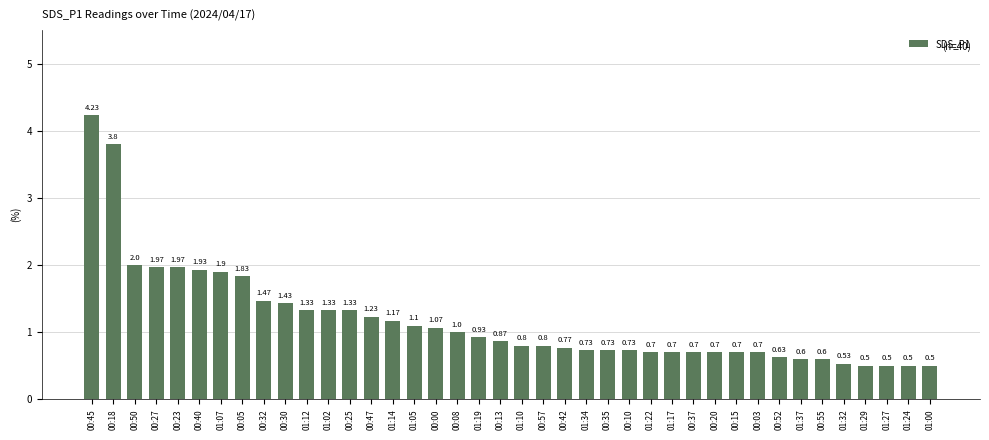

What is the change in value from 01:12 to 01:17?

-0.6